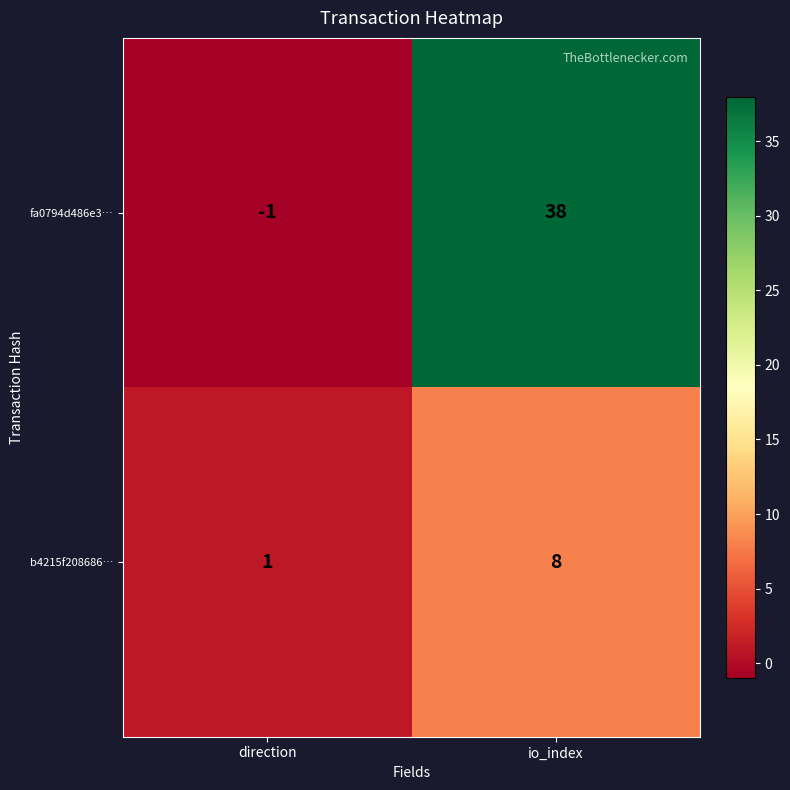

Is it true that b4215f208686… equals 8 at io_index?

True